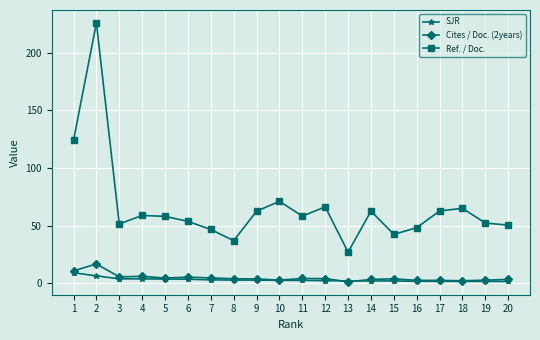

Count the number of data series in this chart.

3